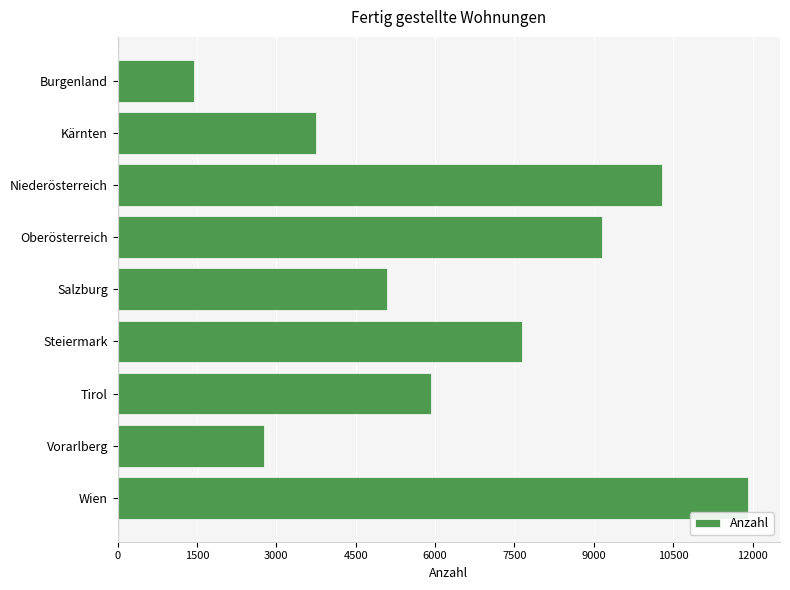

Reading top to bottom, what are all the values shown in this chart?

1450	3755	10282	9148	5093	7641	5925	2769	11921